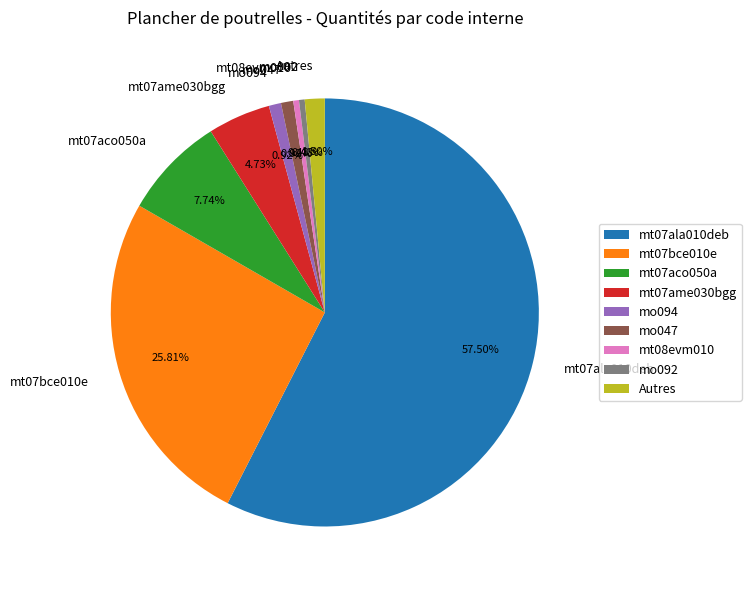

To the nearest percent, what is the difference between the largest and smallest slice percentages?

57%